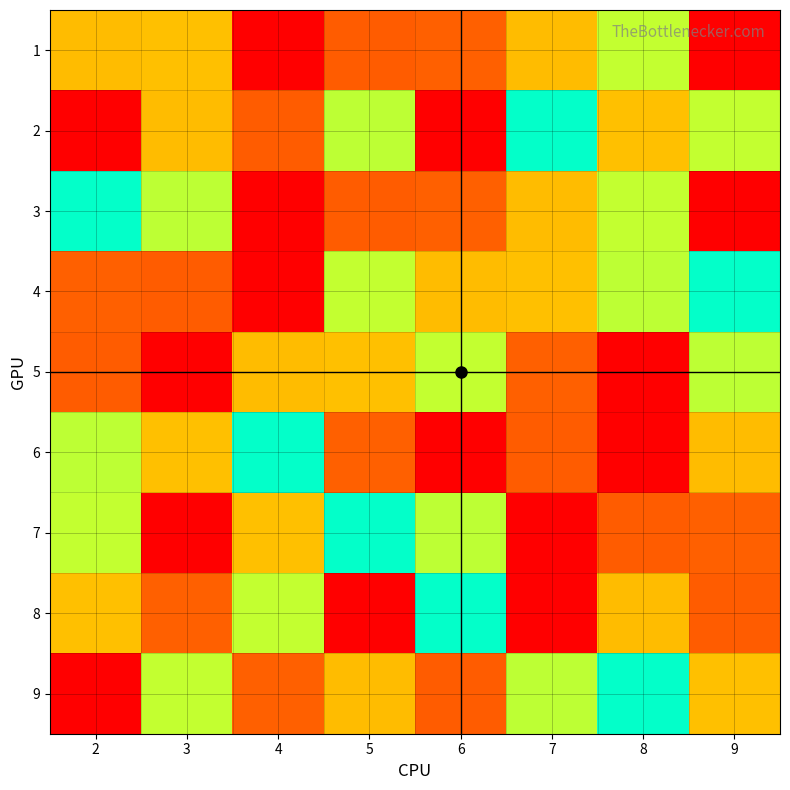

At which category is the sum across all series the highest?

9